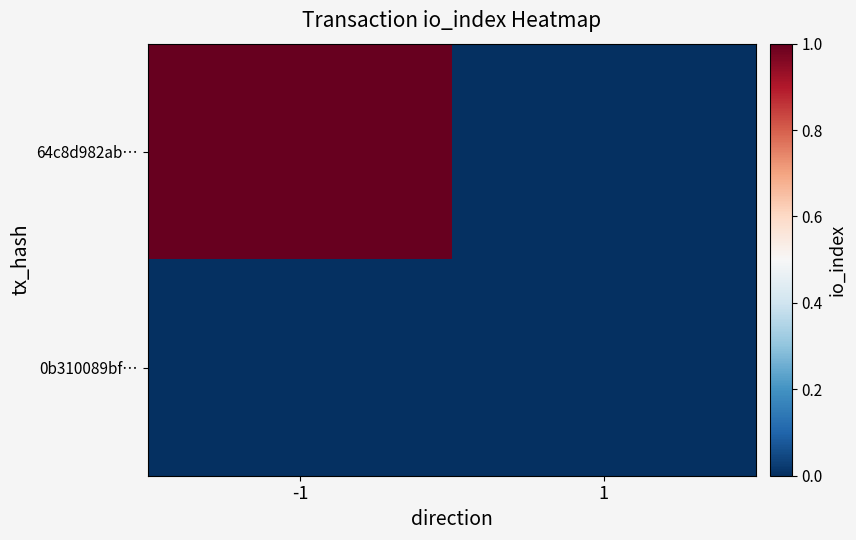

Which series has the largest range (max minus min)?

64c8d982ab…